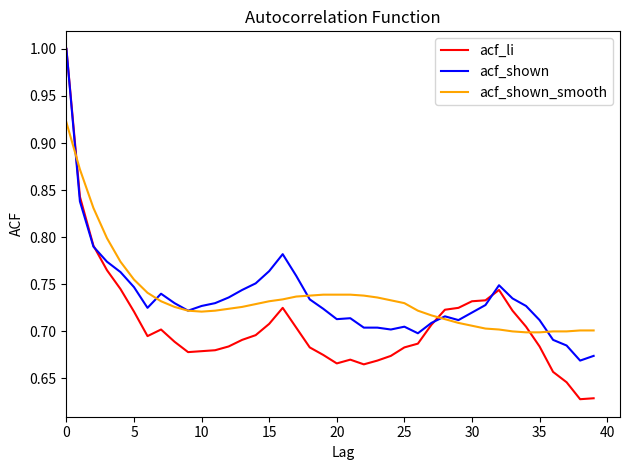

Which series has the widest spread of values?

acf_li